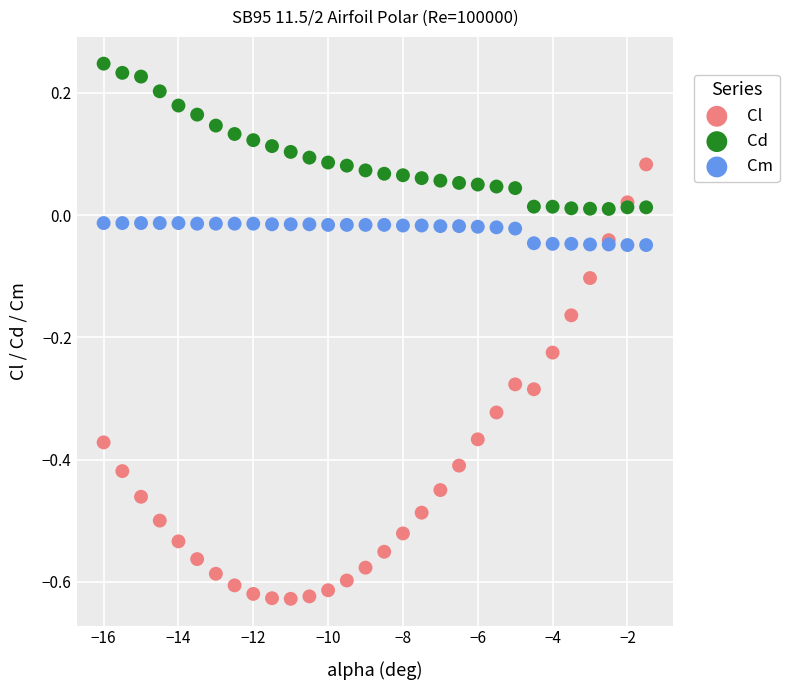

Which series reaches the minimum Y coordinate?

Cl